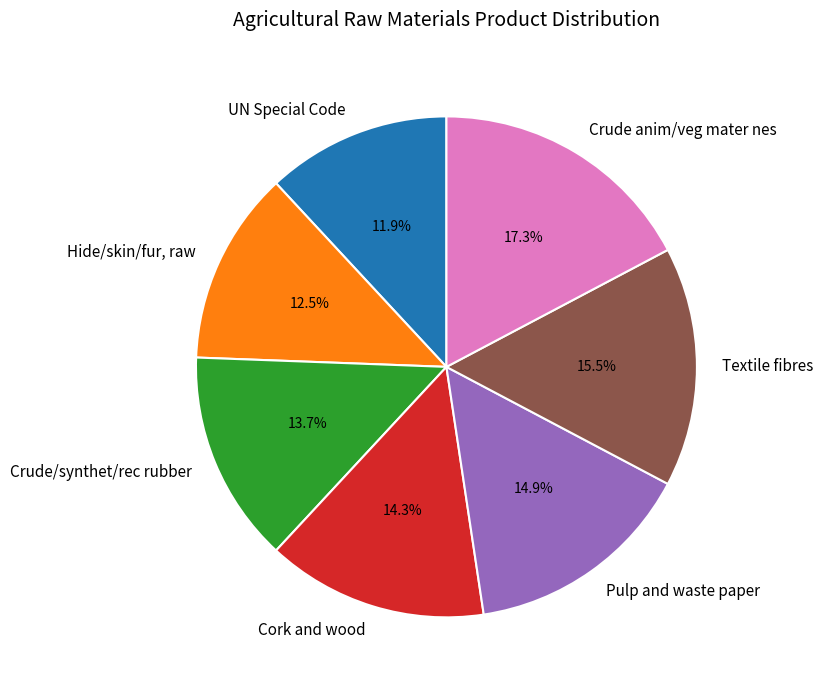

To the nearest percent, what is the average slice percentage?

14%